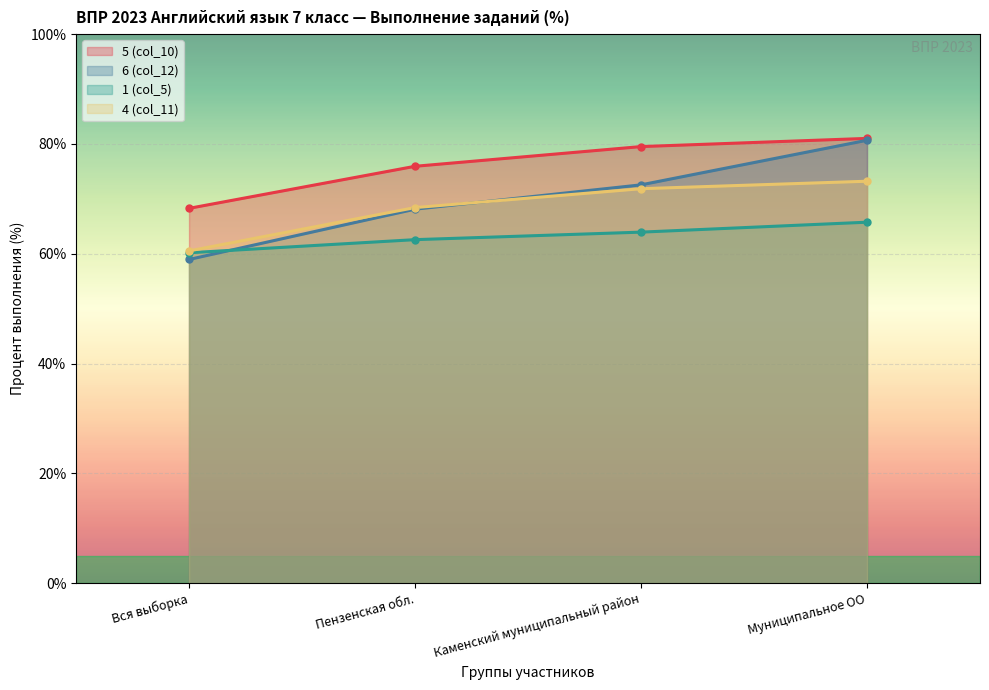

What value does the 6 (col_12) series have at Муниципальное ОО?

80.7